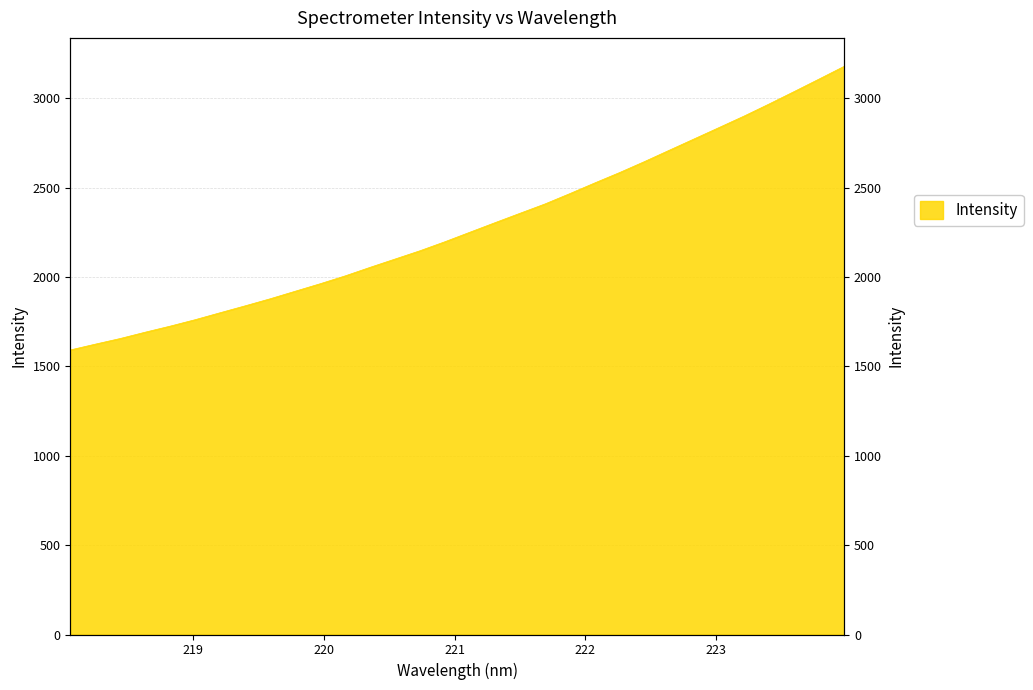

At which label does the data first exceed 2251?

221.1174